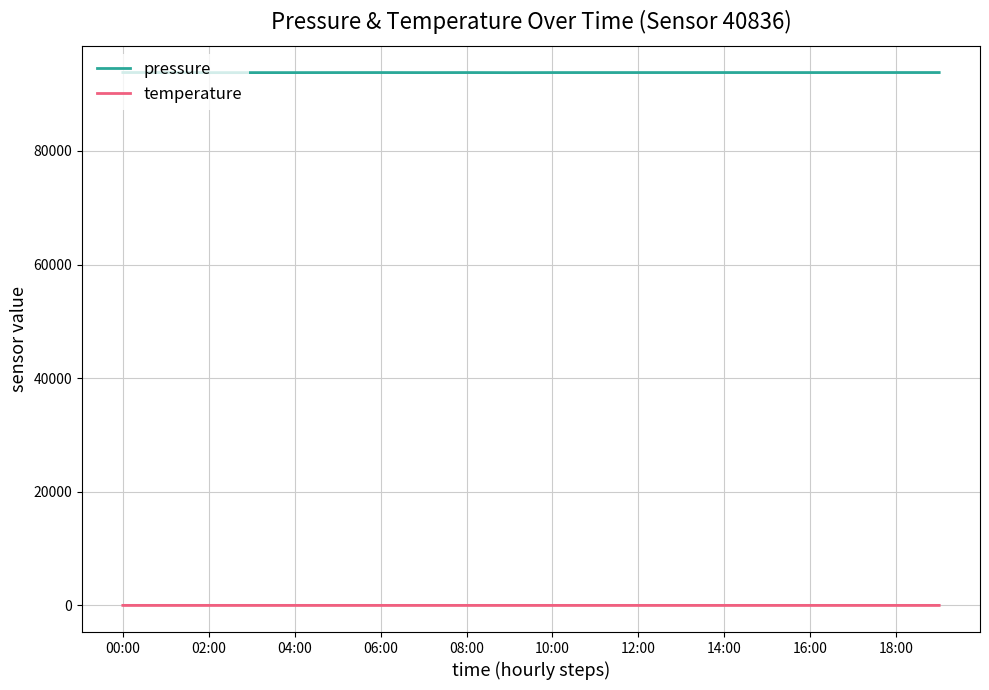

Which series has the largest range (max minus min)?

pressure